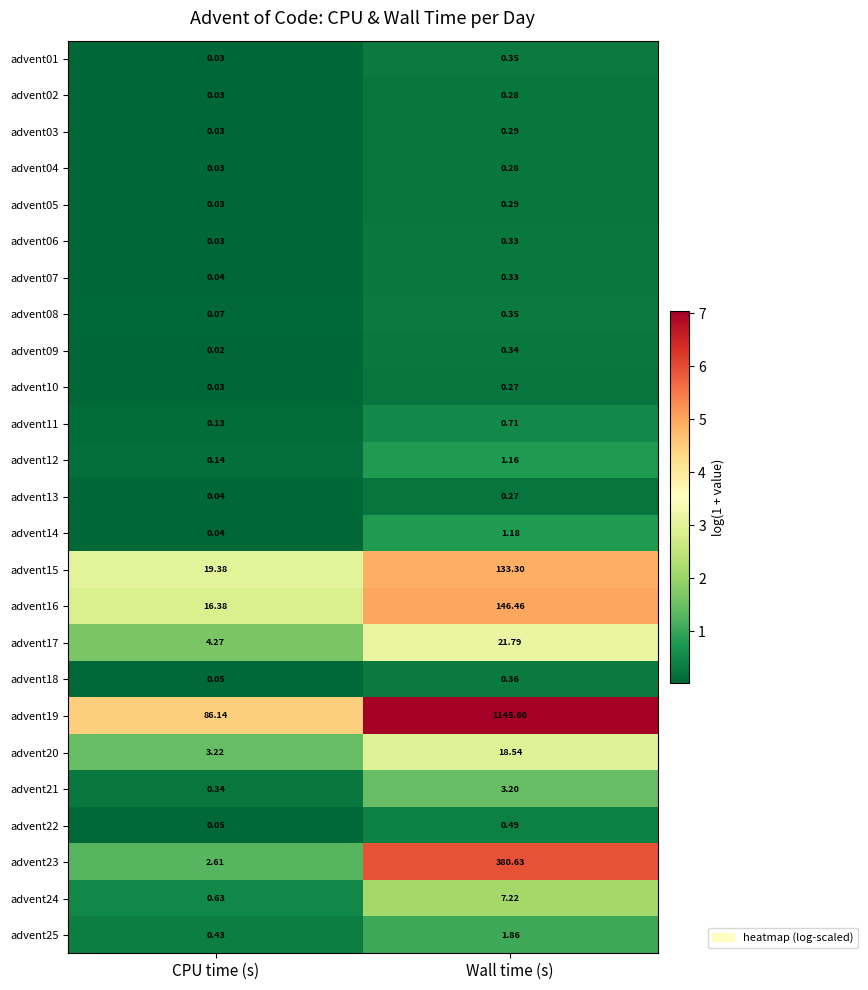

At which category is the sum across all series the highest?

Wall time (s)